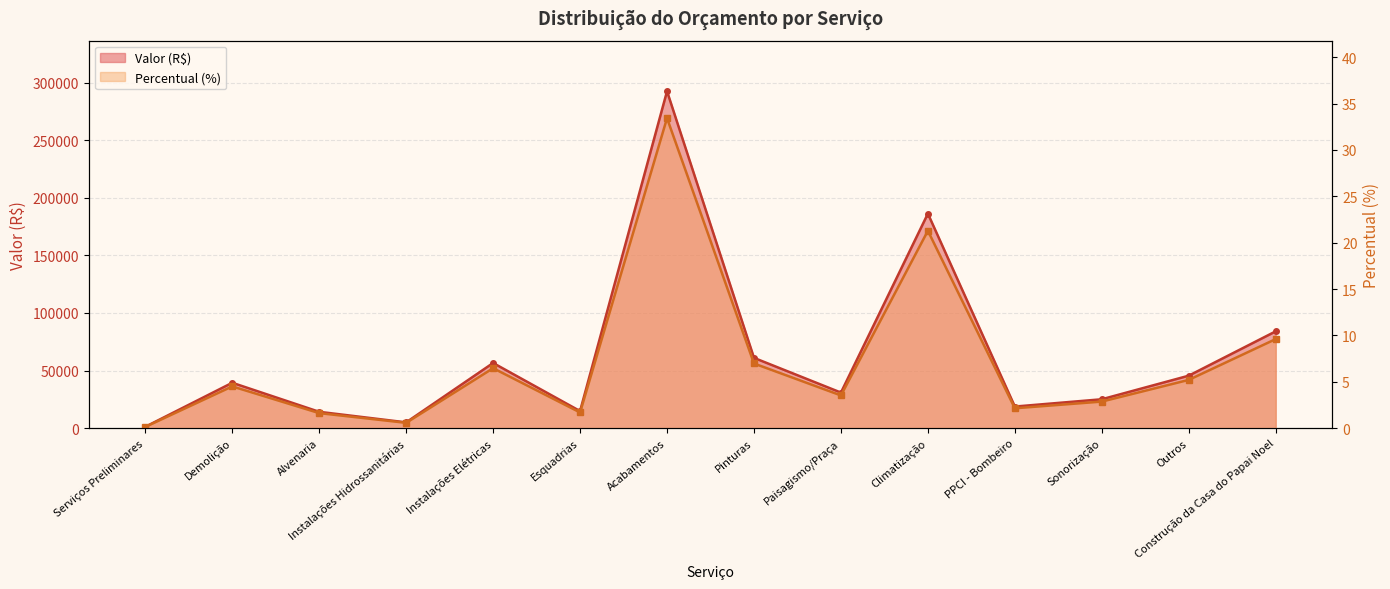

What value does the Valor (R$) series have at Acabamentos?

292503.4